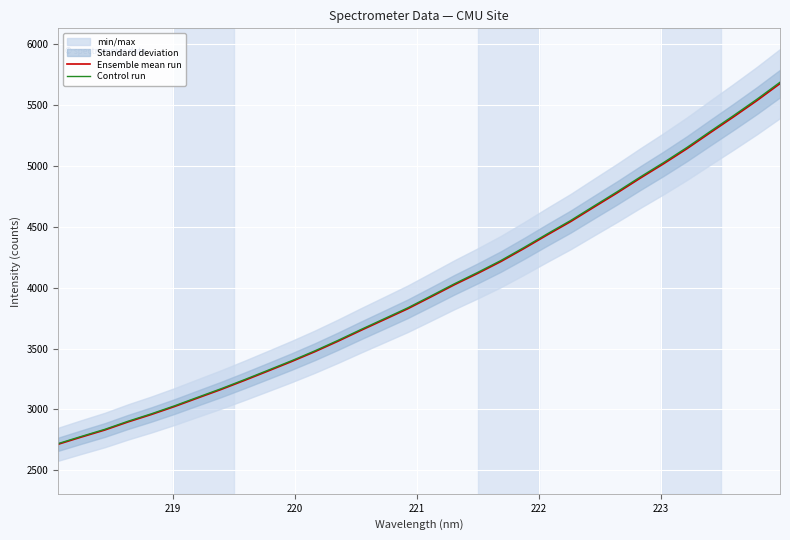

At how many categories does at least one series exceed 4069?

14